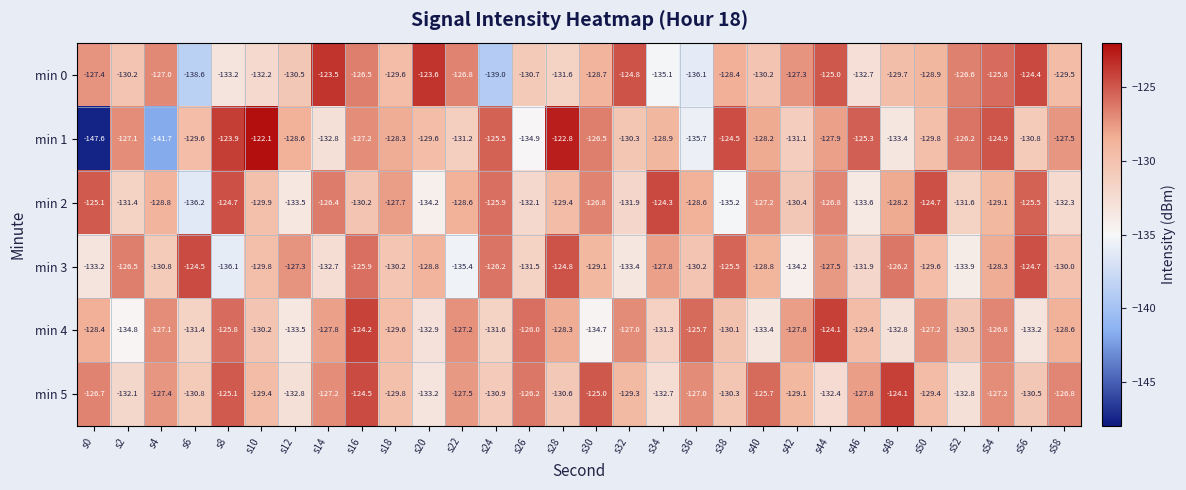

What is the difference between the min 4 values at s40 and s34?

2.1